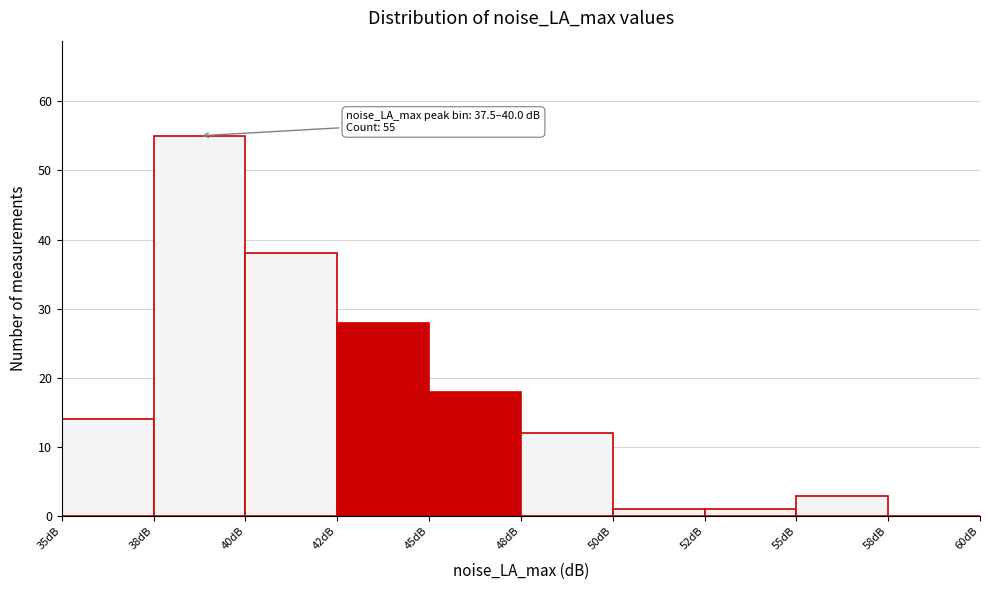

Reading right to left, extract all data points from this chart.

58dB=0	55dB=3	52dB=1	50dB=1	48dB=12	45dB=18	42dB=28	40dB=38	38dB=55	35dB=14